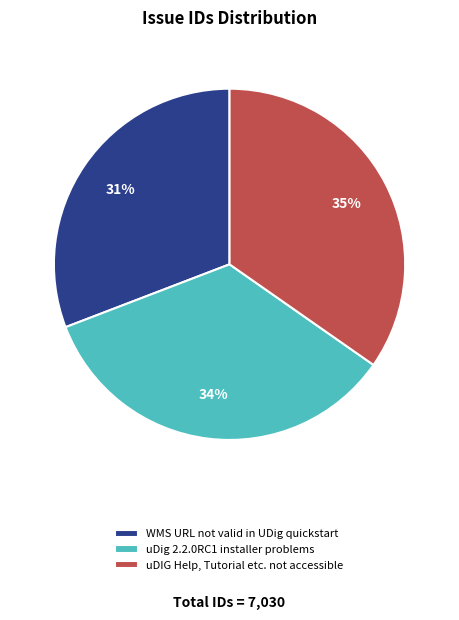

Which slice is the smallest?

WMS URL not valid in UDig quickstart